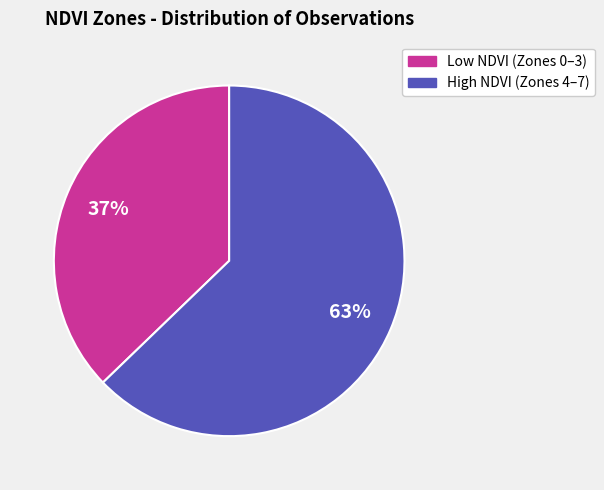

Count the number of slices in the pie.

2